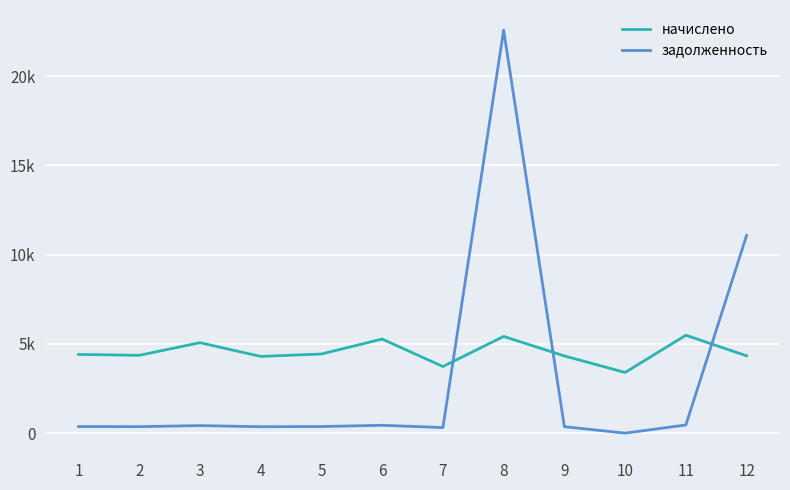

Is this an area chart (filled region under the line)?

No